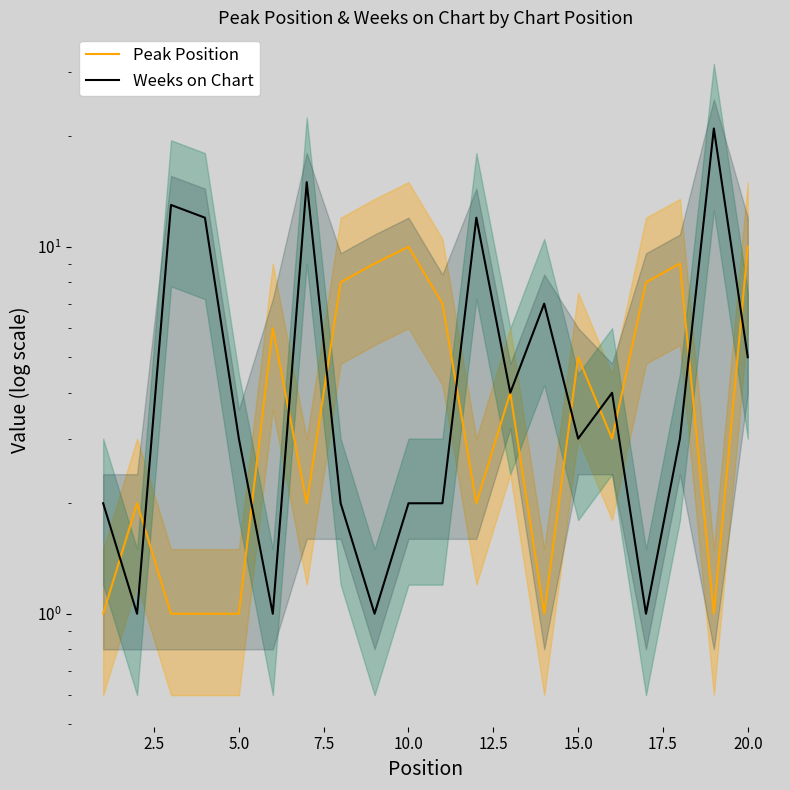

What are all the series names shown in the legend?

Peak Position, Weeks on Chart